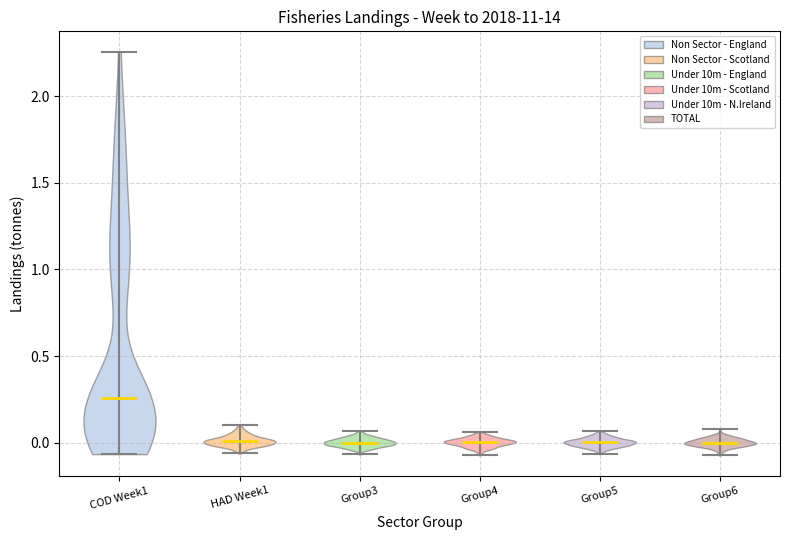

Where does the median line of the violin for Group4 sit on the y-axis? The values are not printed on the chart, so give them approximately, as read against the axis.

0.00